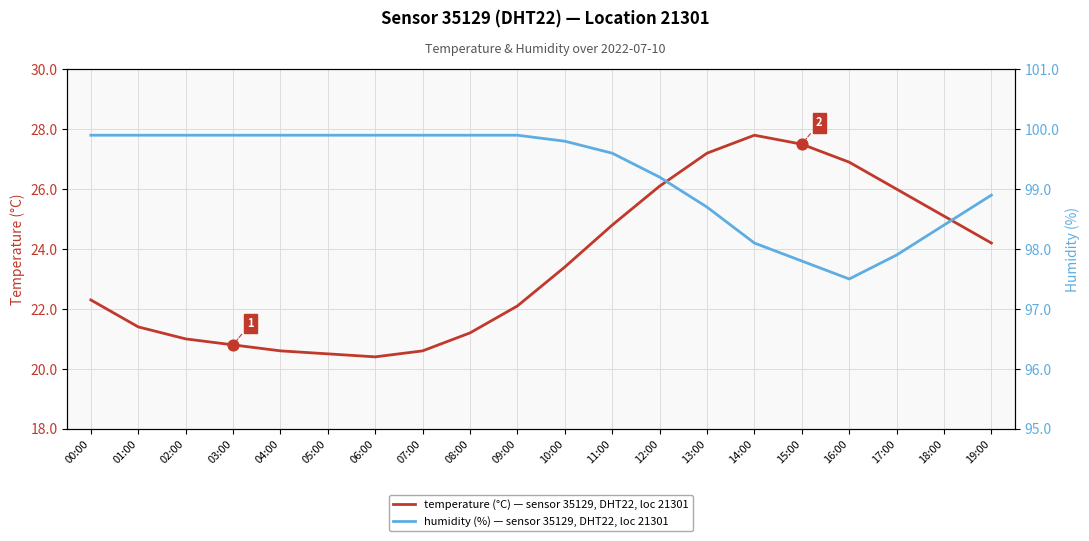

At how many categories does at least one series exceed 82?

20